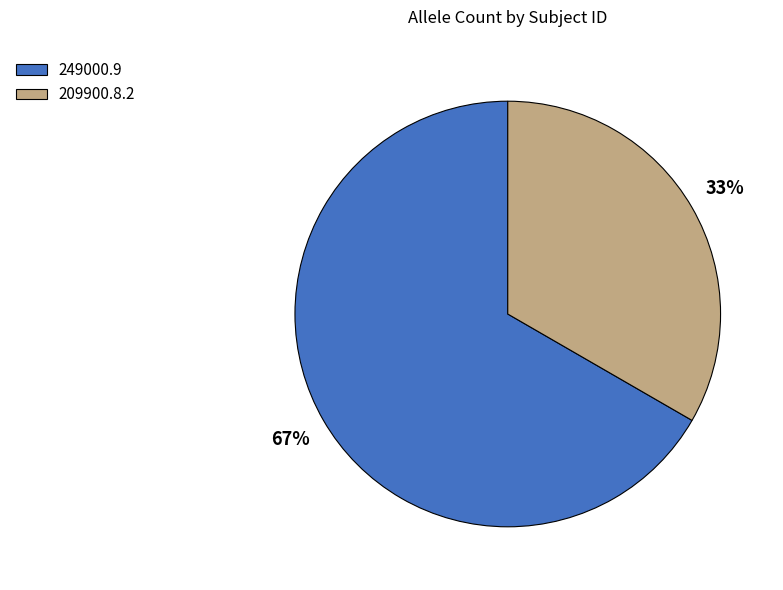

Combined, do 209900.8.2 and 249000.9 account for over 50%?

Yes